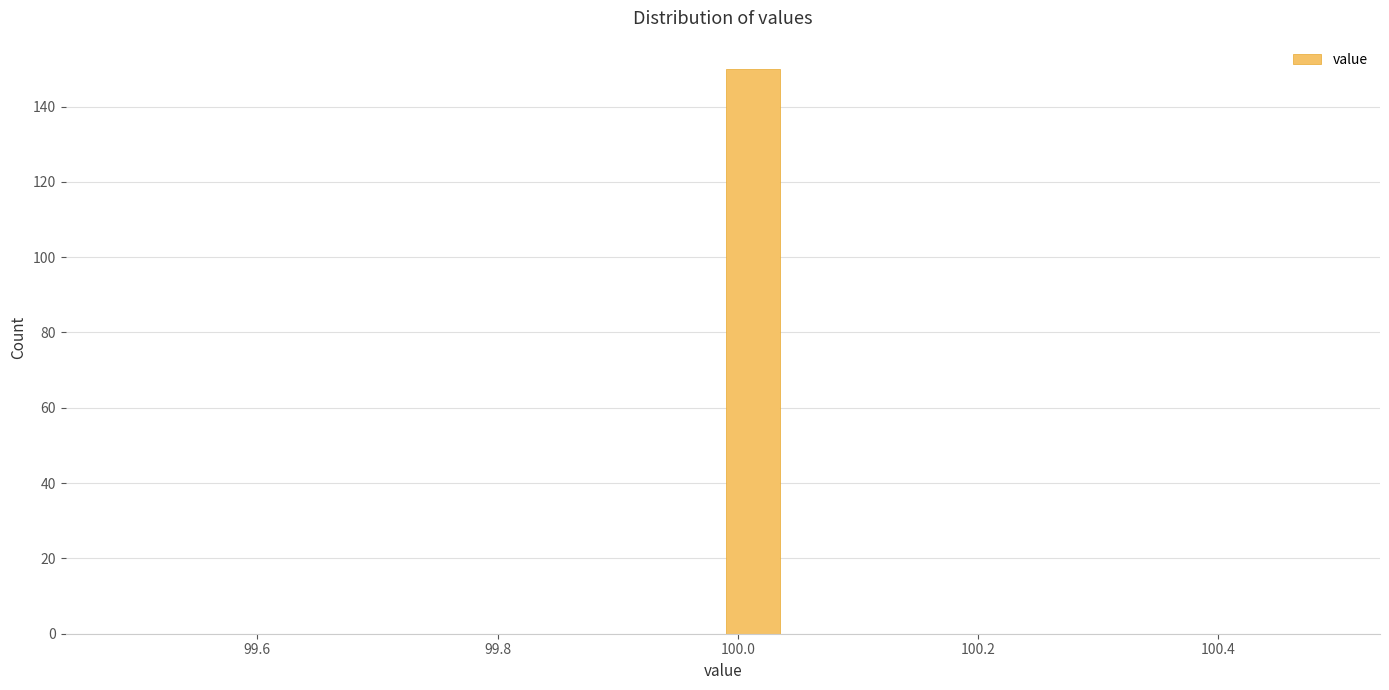

Read against the x-axis, roughly where is the centre of the tallest bar?

100.02